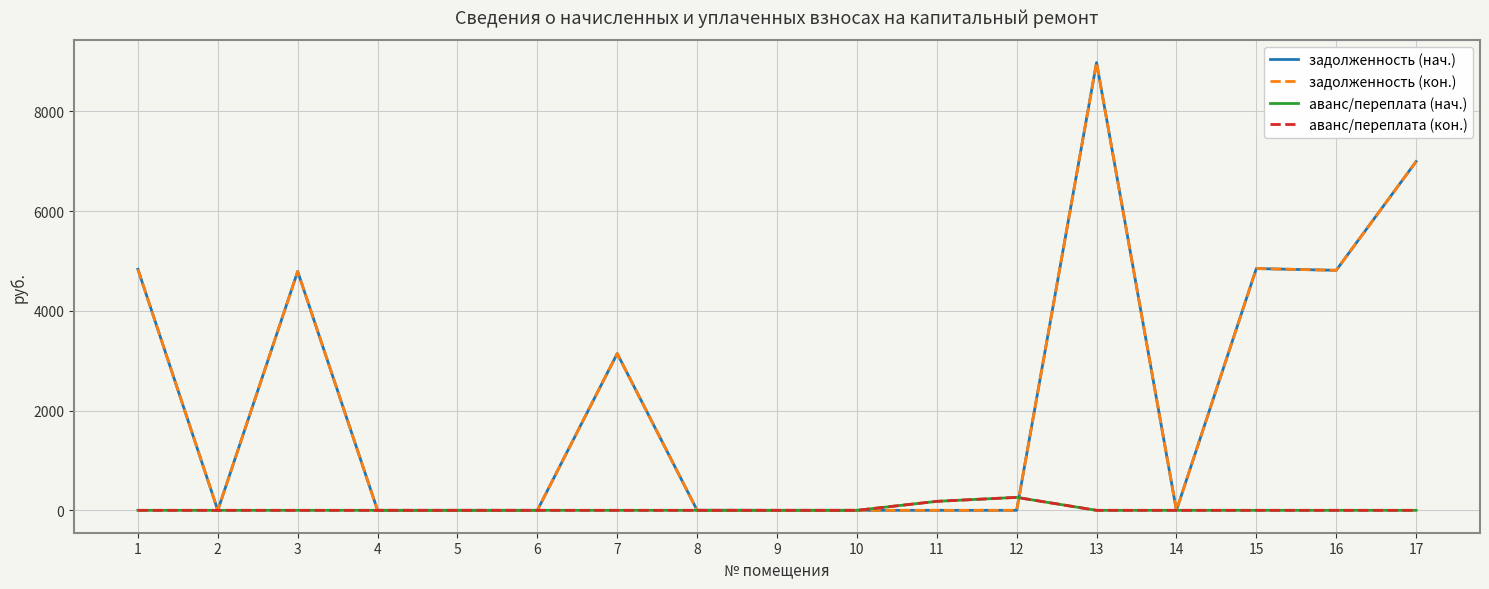

Is this an area chart (filled region under the line)?

No